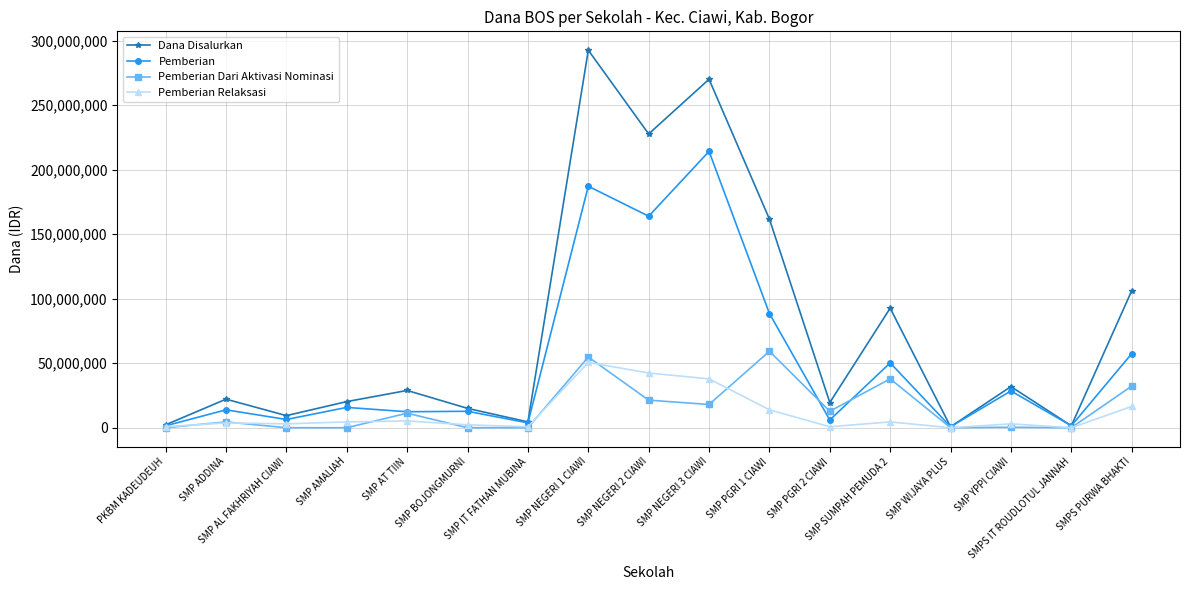

The Pemberian Dari Aktivasi Nominasi series shows -22623614 at SMP BOJONGMURNI. True or false?

False